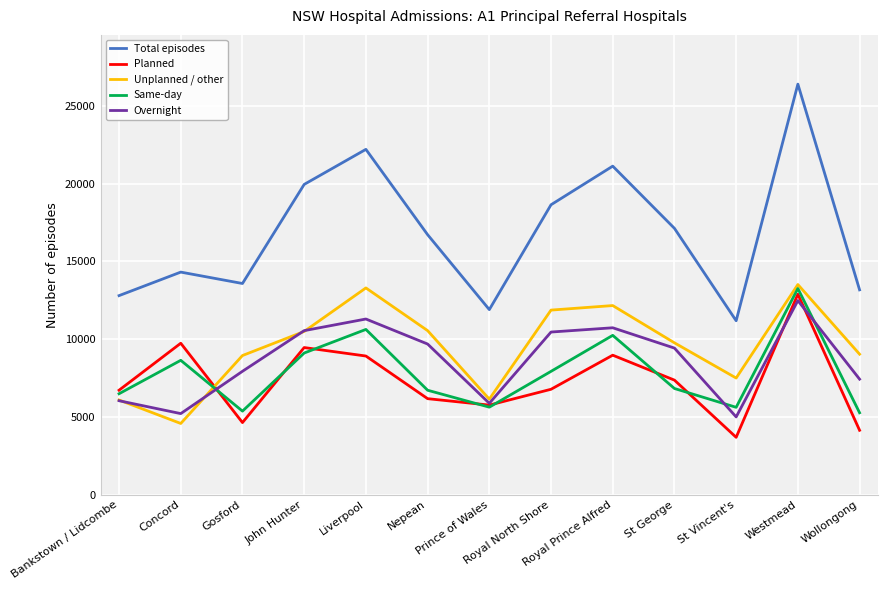

Does the chart have visible grid lines?

Yes